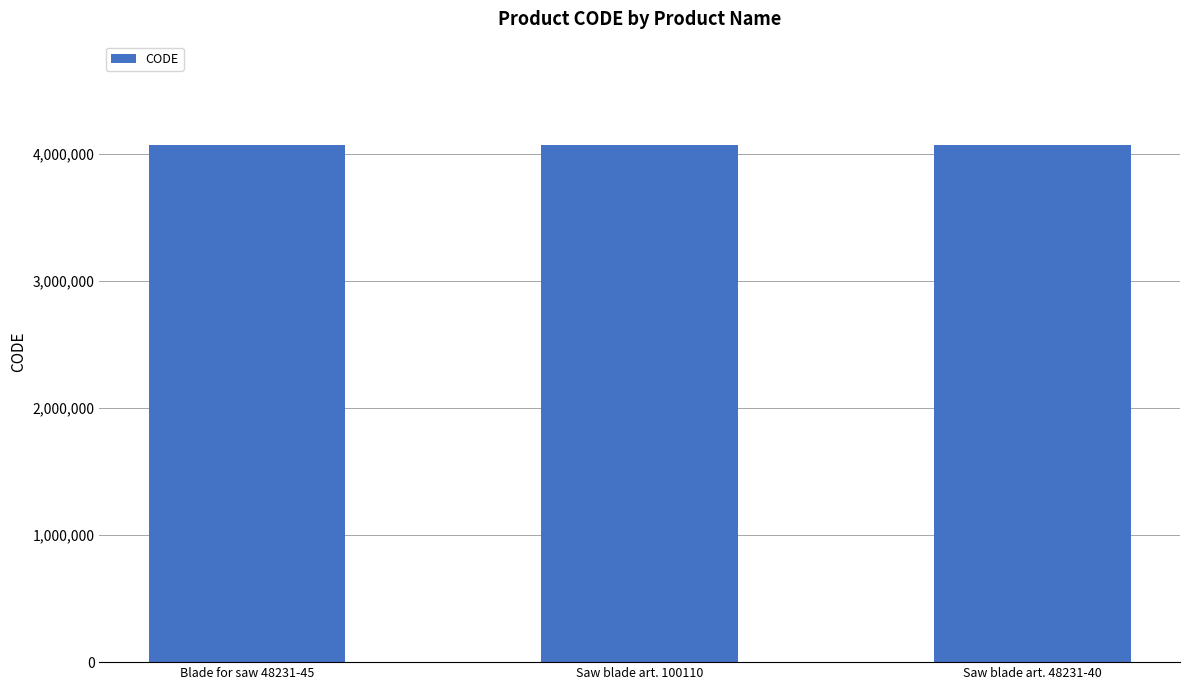

What is the label of the 3rd bar from the right?

Blade for saw 48231-45